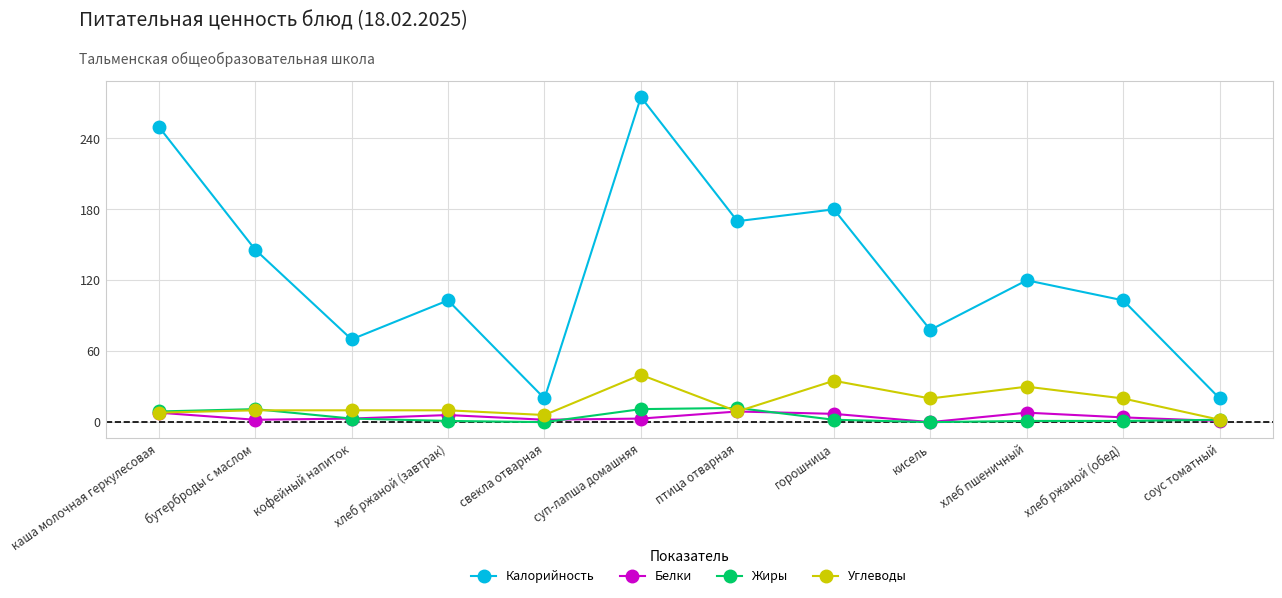

How many interior local peaks does the Калорийность series have?

4